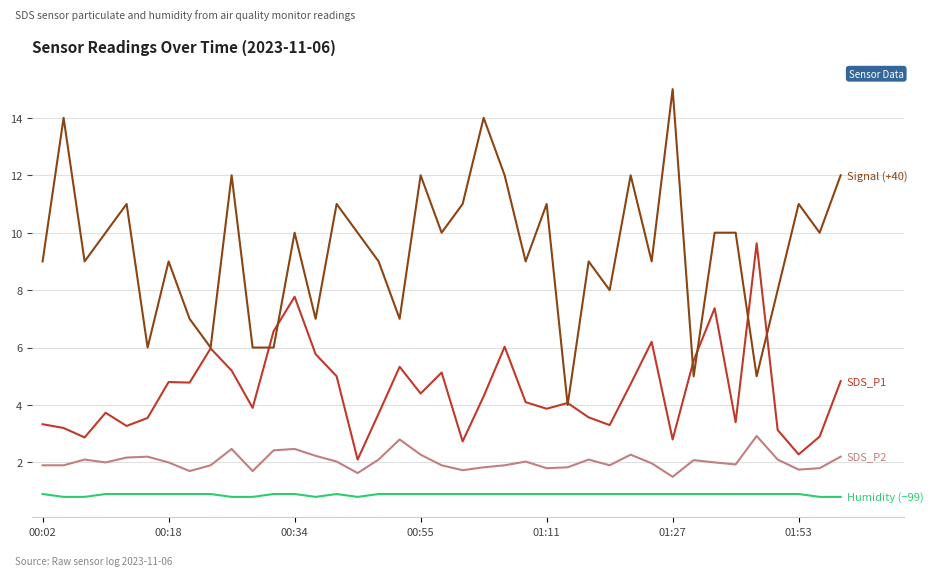

What is the greatest value displayed?

15.0